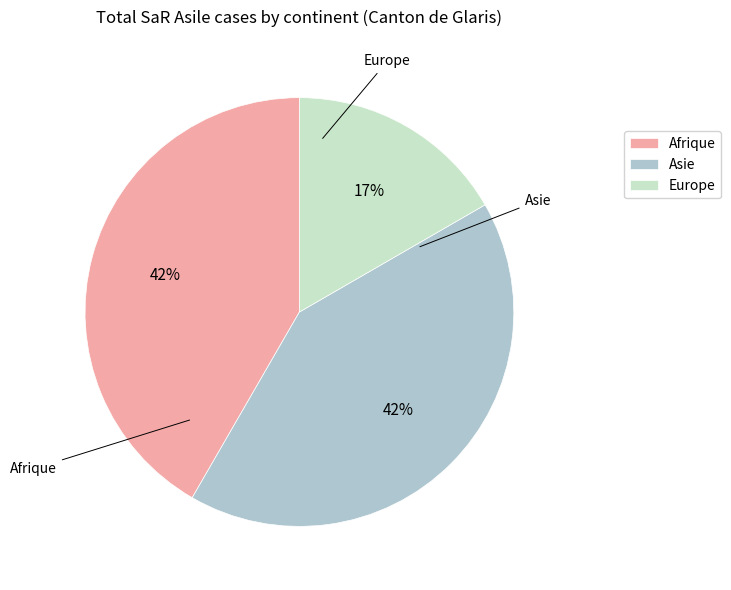

To the nearest percent, what is the combined percentage of Asie and Europe?

58%